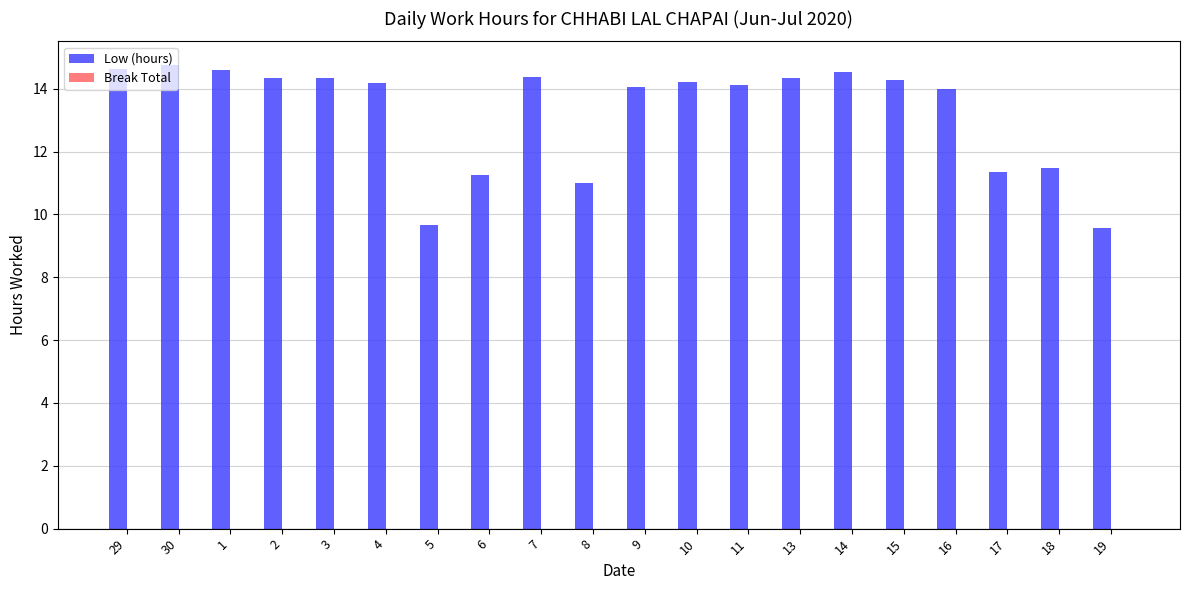

What is the sum of all values?

265.1